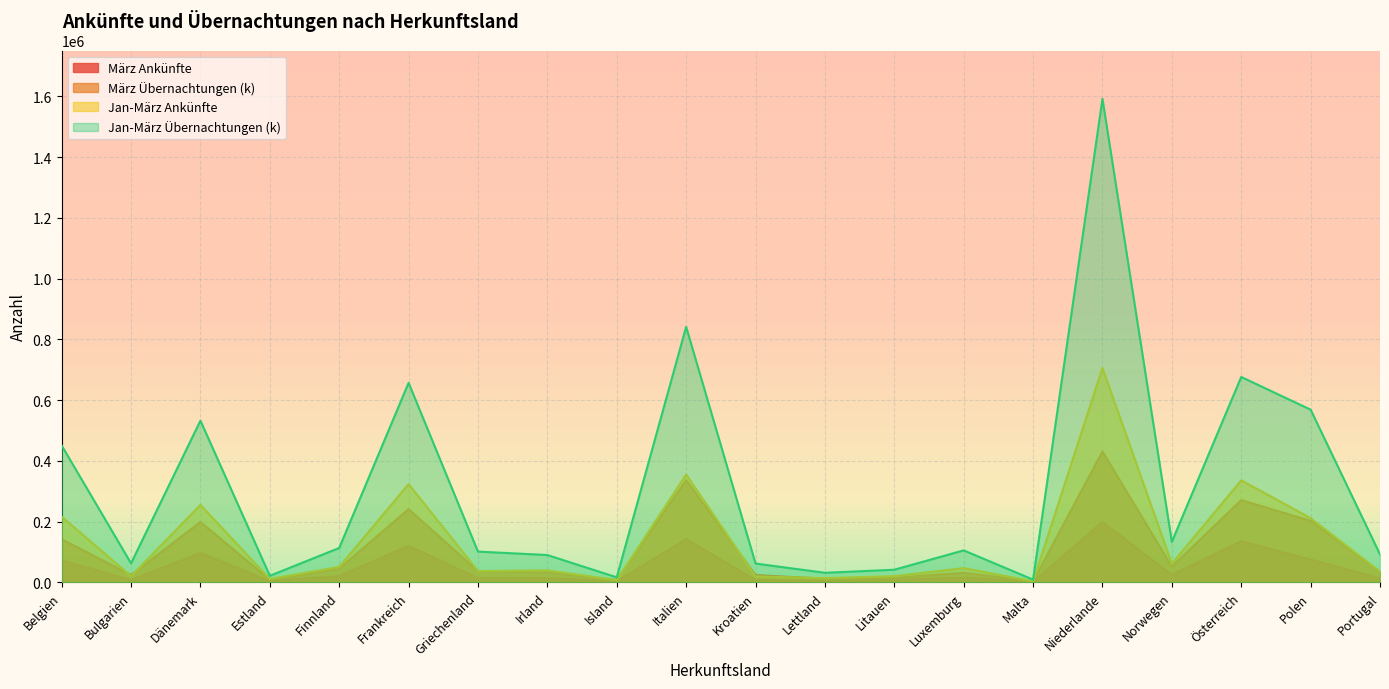

At which category does Jan-März Übernachtungen (k) reach its first local peak?

Dänemark